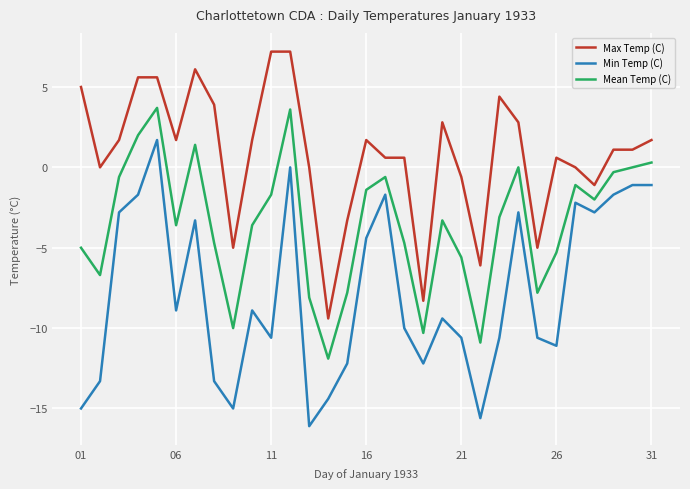

What are all the series names shown in the legend?

Max Temp (C), Min Temp (C), Mean Temp (C)